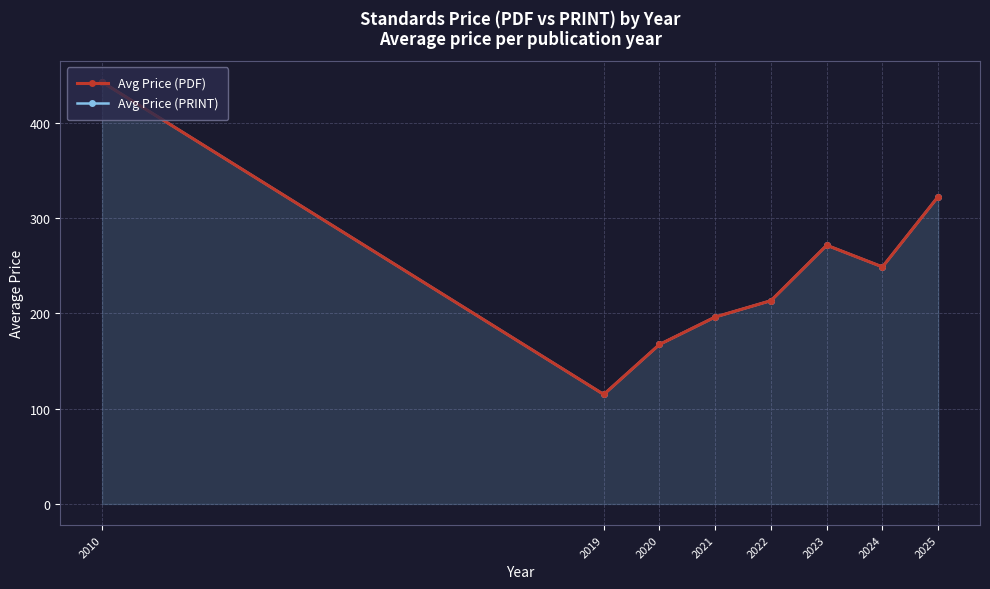

Does the chart have visible grid lines?

Yes